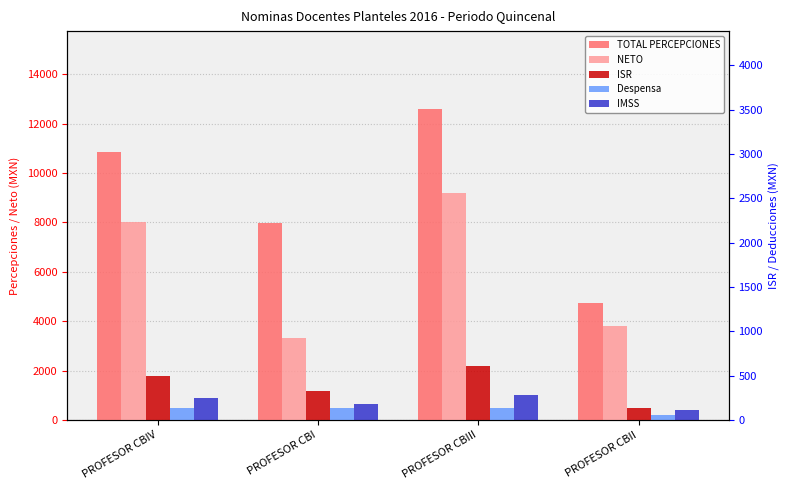

What is the label of the 4th bar from the left?

PROFESOR CBII